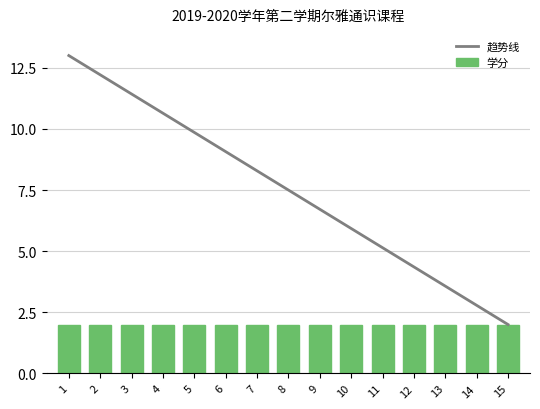

What is the total value across all series at 7?

10.3